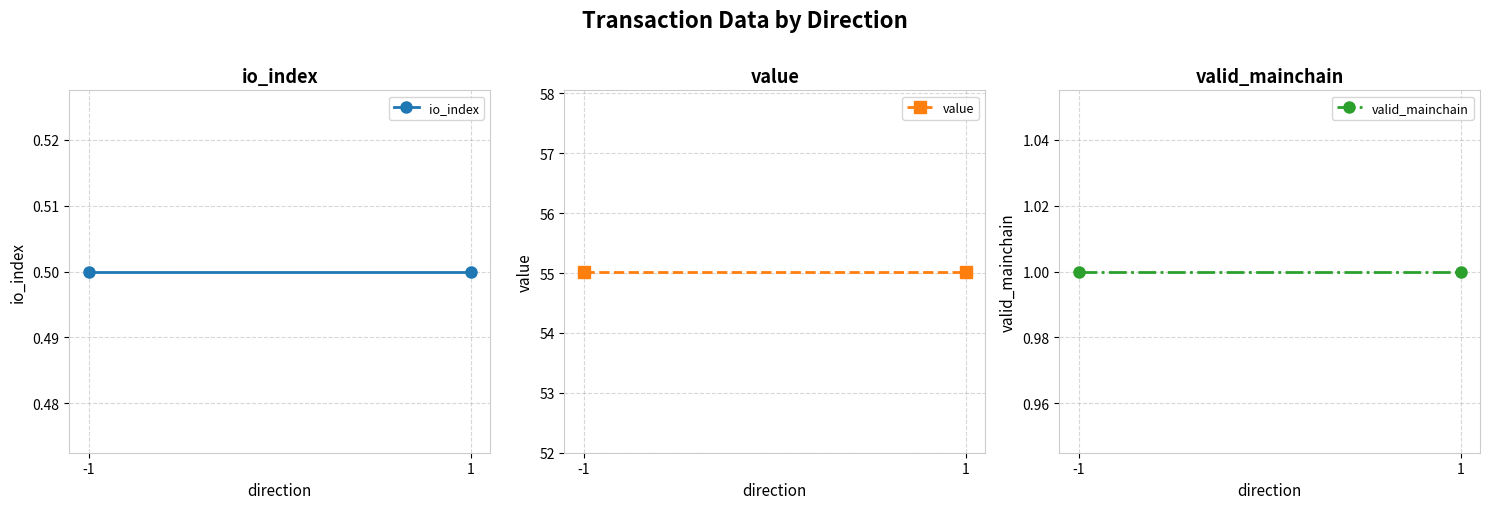

Count the number of categories in the chart.

2